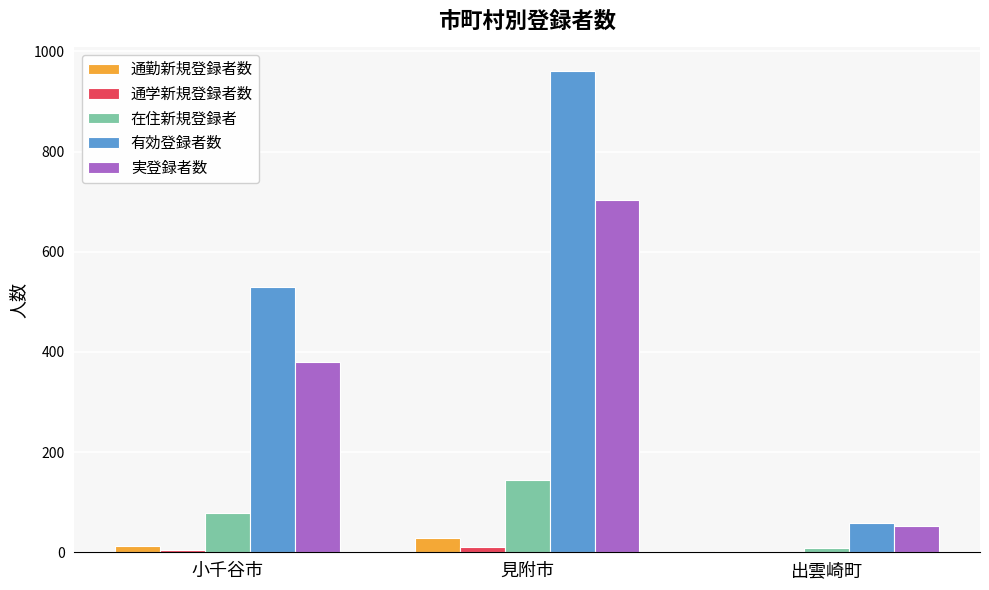

What is the sum of the 実登録者数 values at 見附市 and 小千谷市?

1083